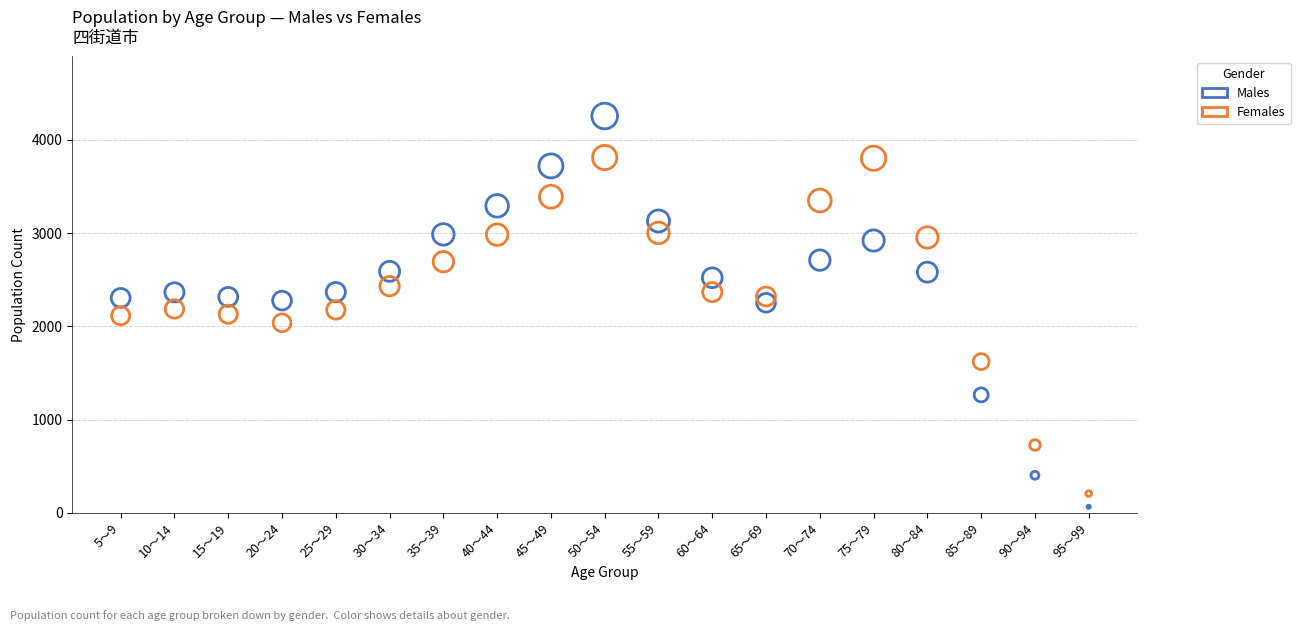

Which series contains the highest Y value?

Males